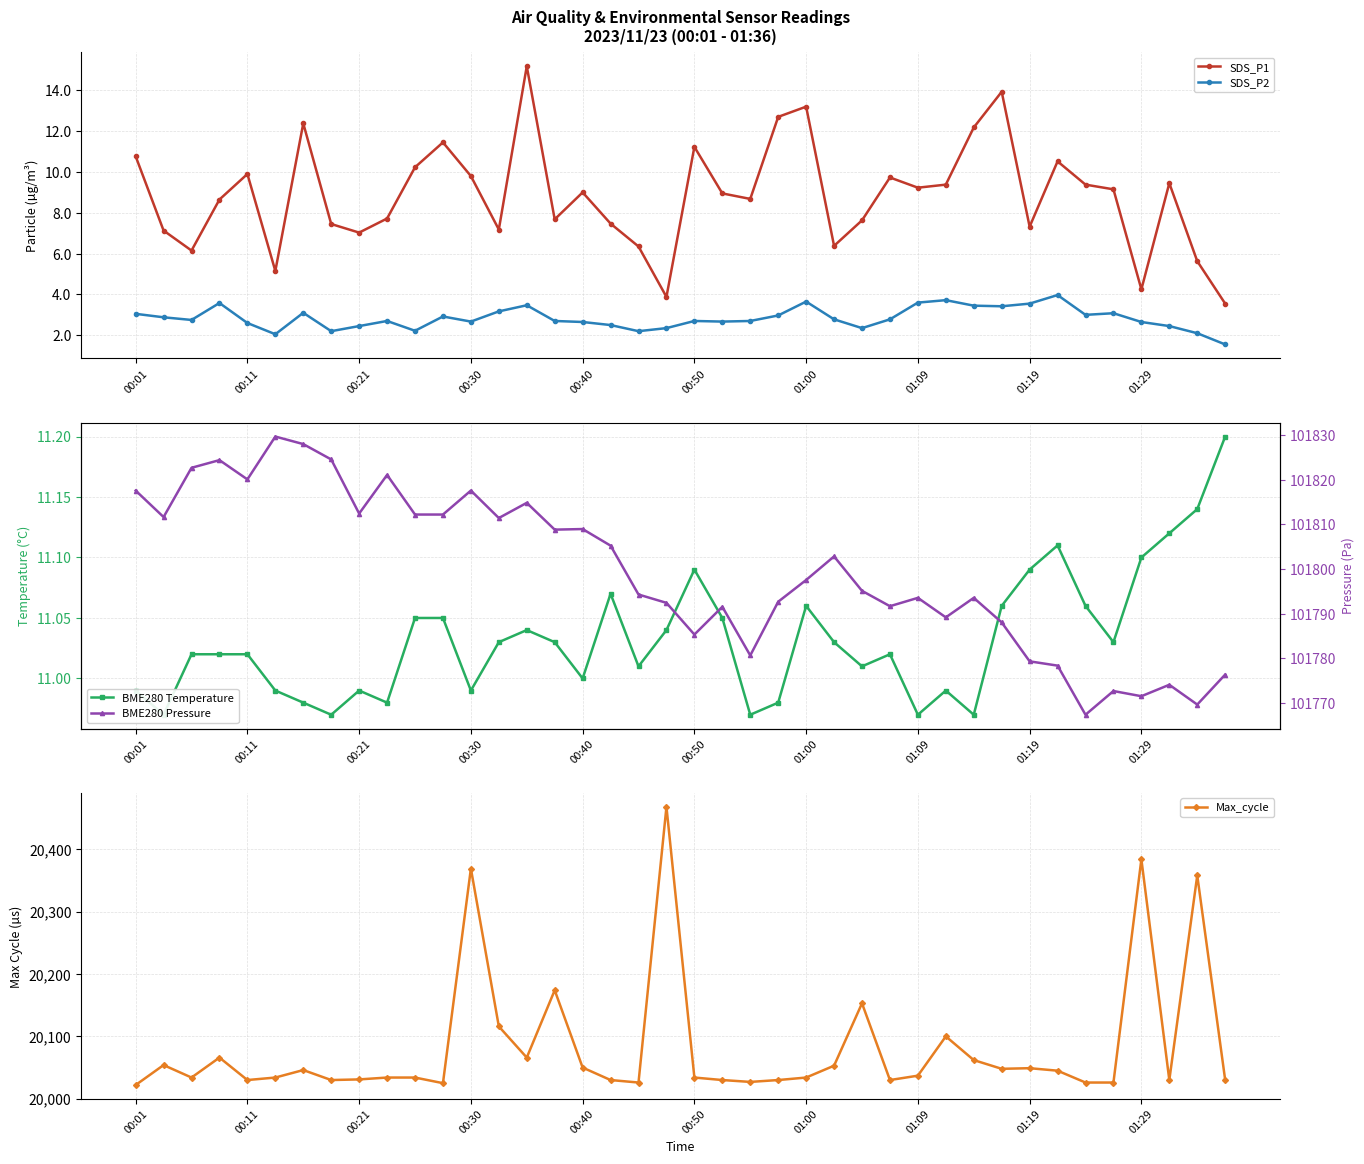

True or false: BME280 Pressure and BME280 Temperature intersect in this chart.

False